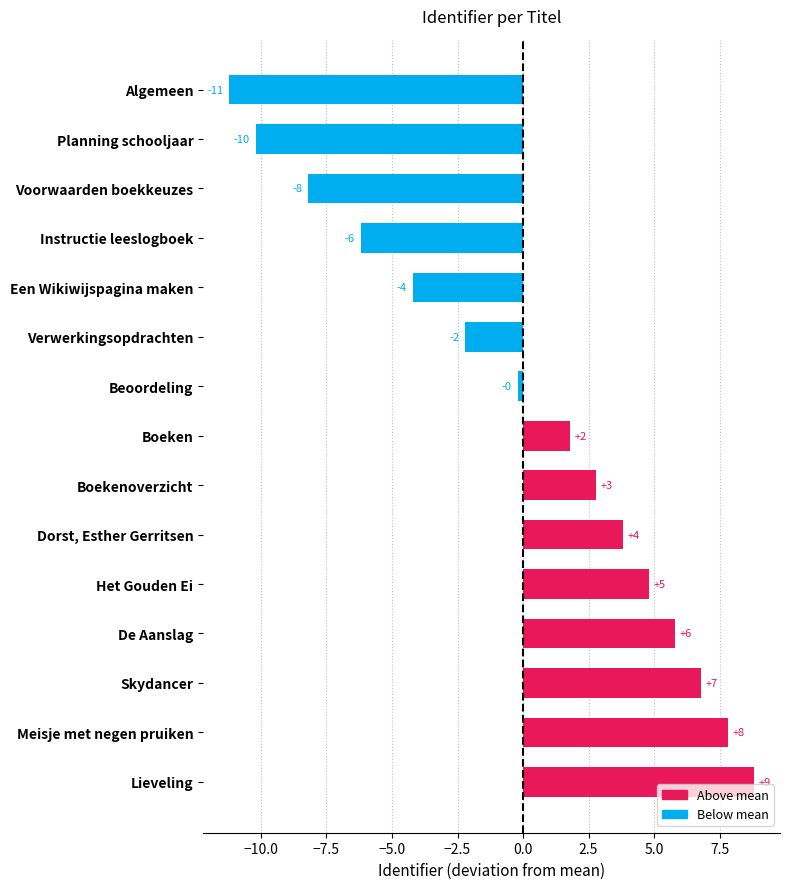

How many bars are there in total?

15